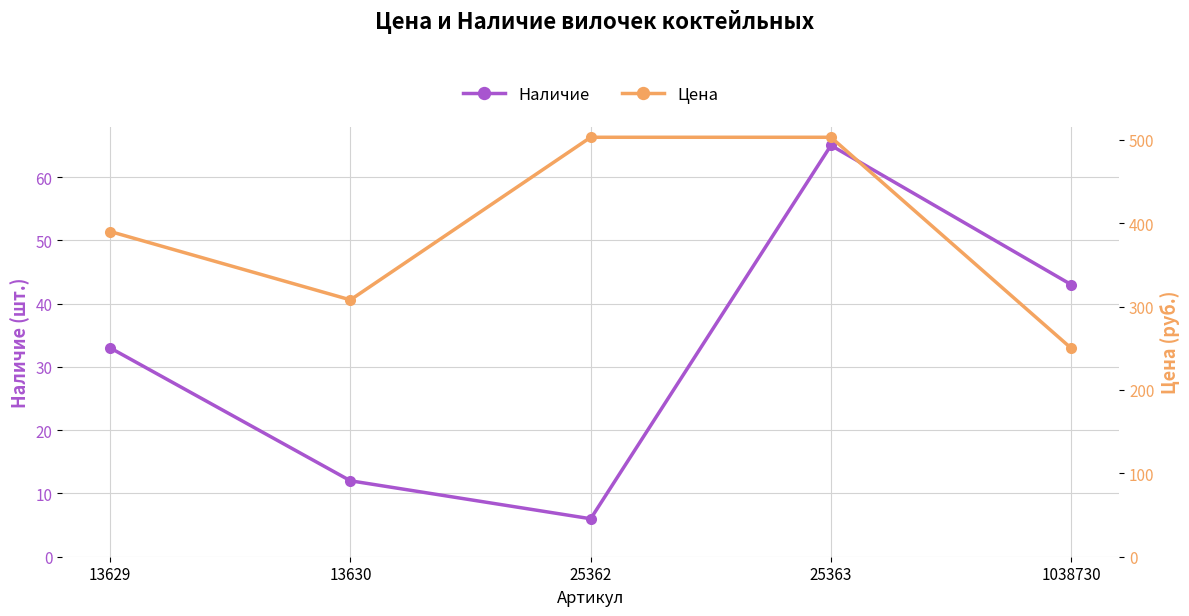

Count the Цена values in the range 308 to 503.

4